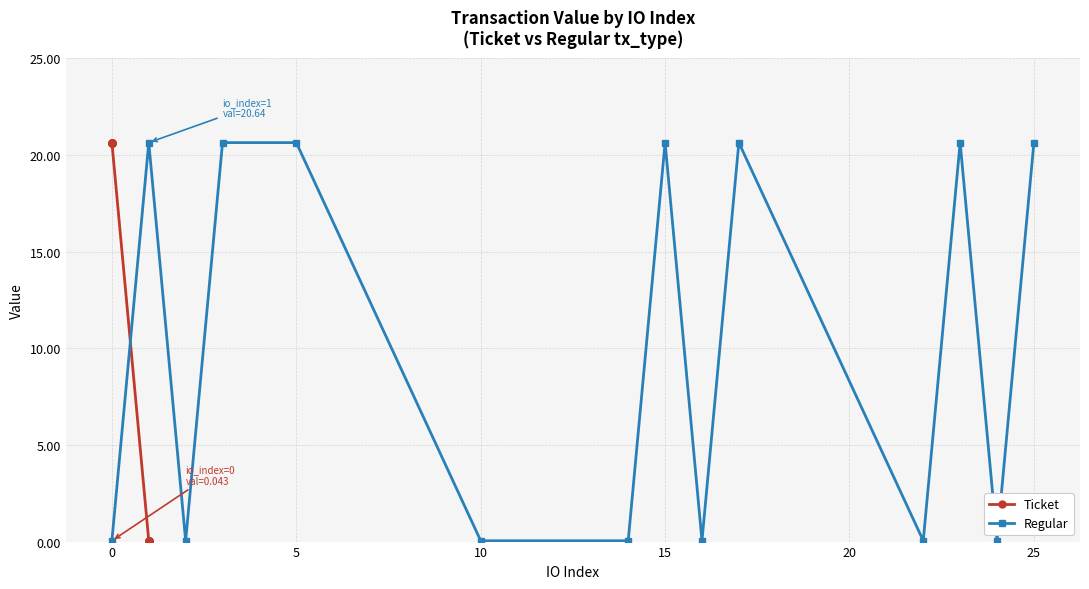

Which series ends up on top after the final intersection of Ticket and Regular?

Regular